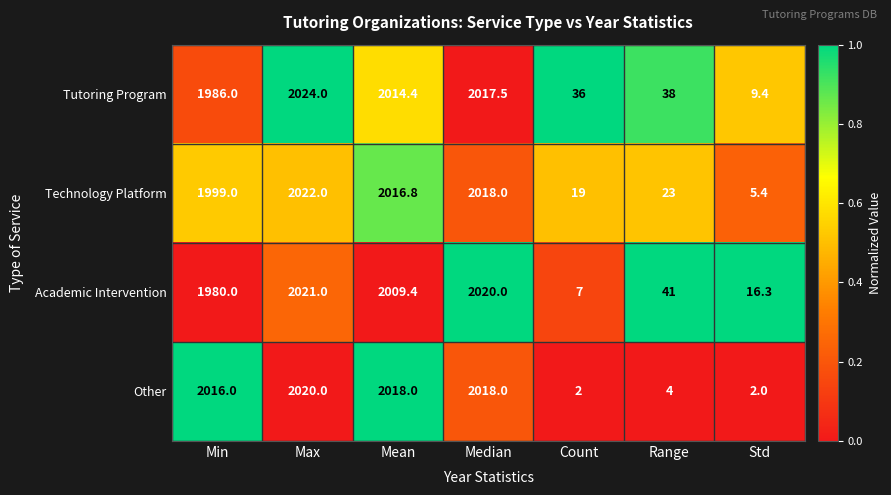

At which label is Technology Platform closest to 1013?

Min